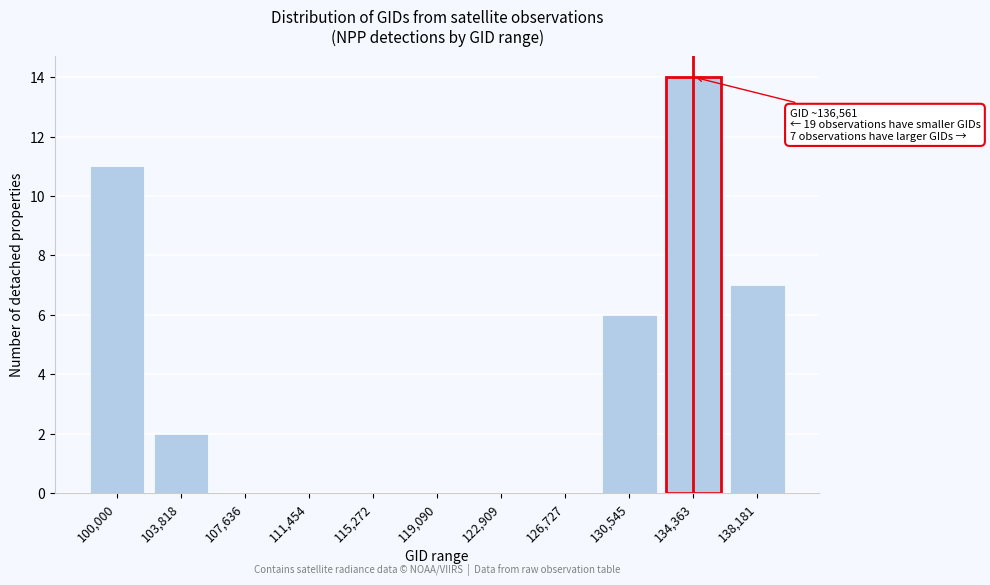

Reading left to right, list all the values displayed in this chart.

100,000=11	103,818=2	107,636=0	111,454=0	115,272=0	119,090=0	122,909=0	126,727=0	130,545=6	134,363=14	138,181=7